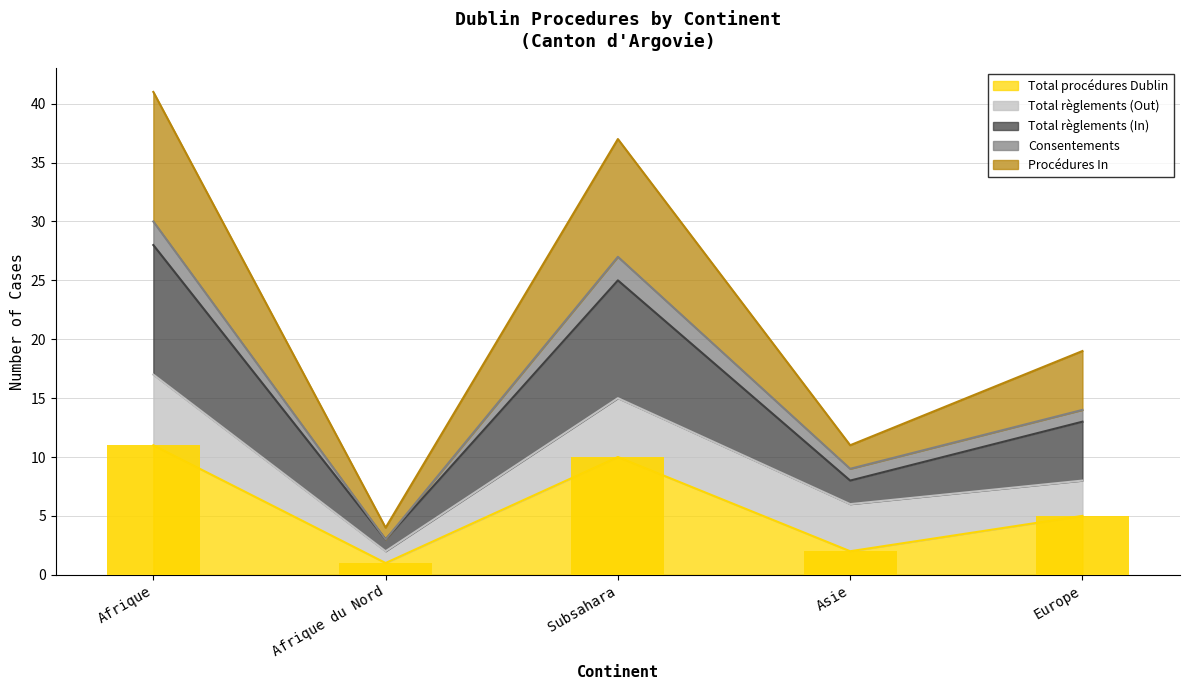

The value of Total procédures Dublin at Europe is 2. True or false?

False